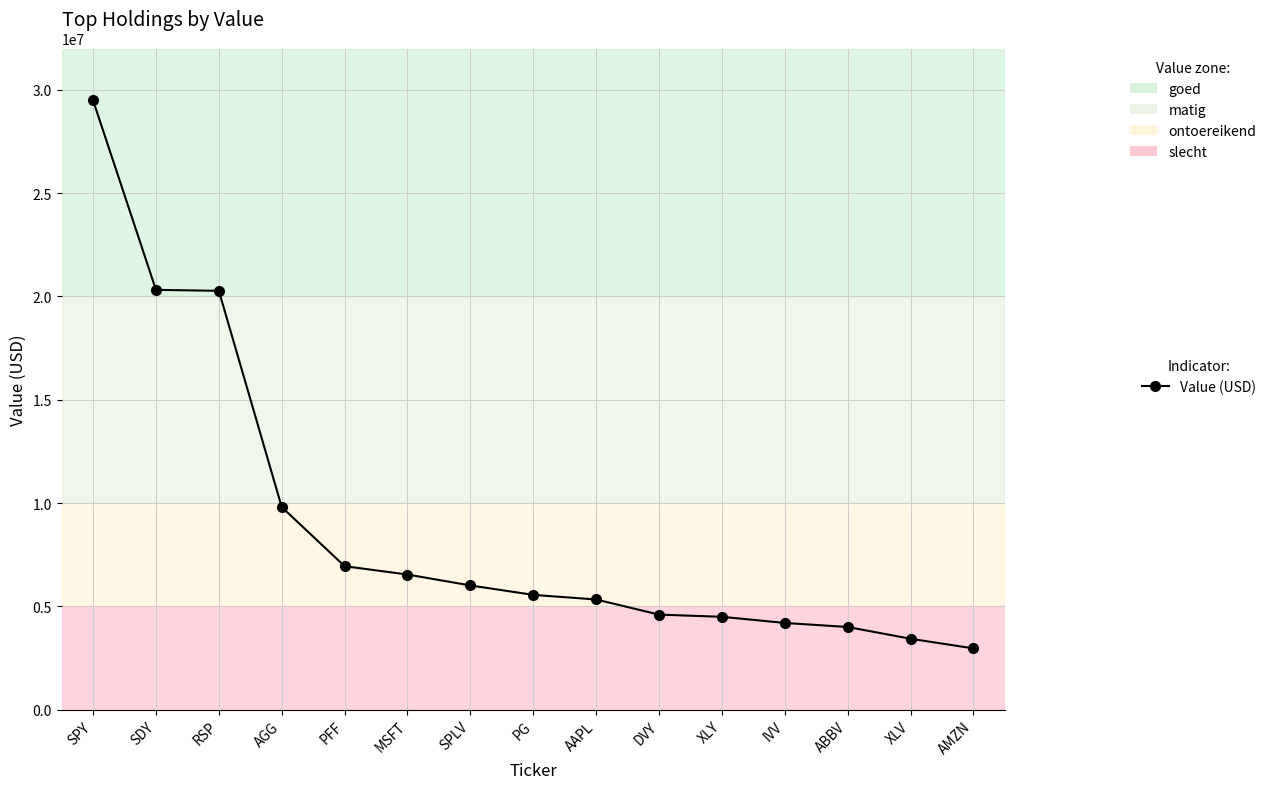

Where does the data first go above 5560000?

SPY